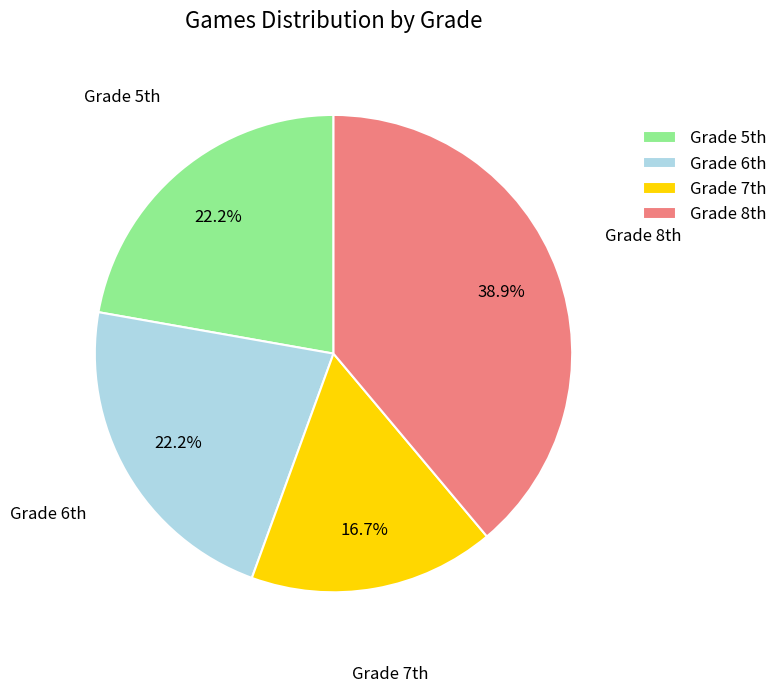

Which category has the smallest portion of the pie?

Grade 7th